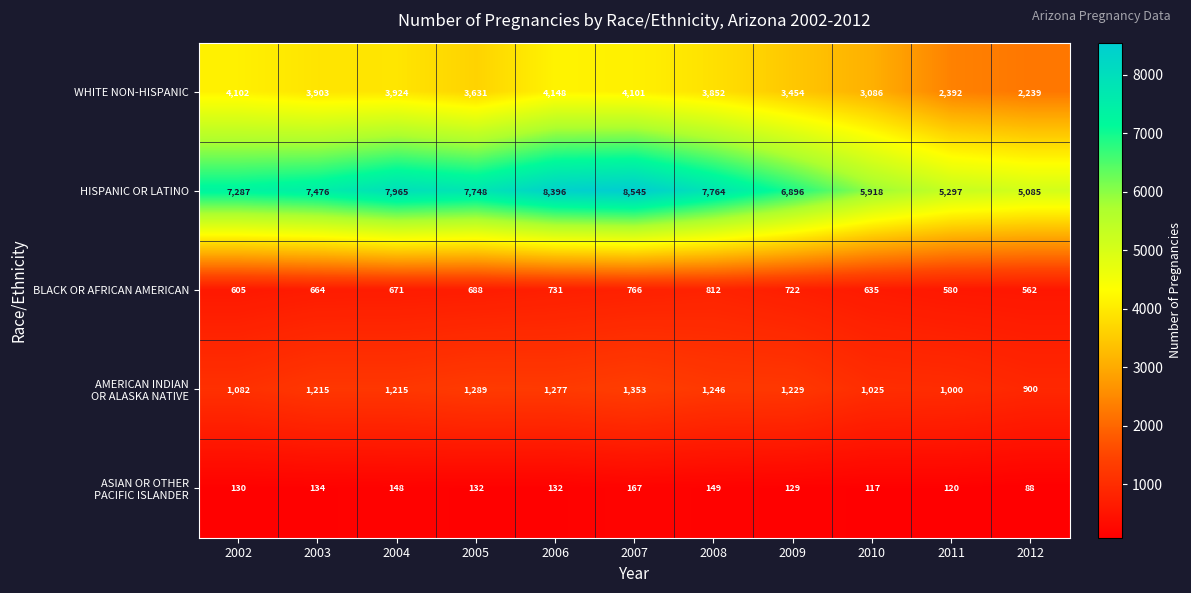

What is the difference between the maximum and minimum values in the BLACK OR AFRICAN AMERICAN series?

250